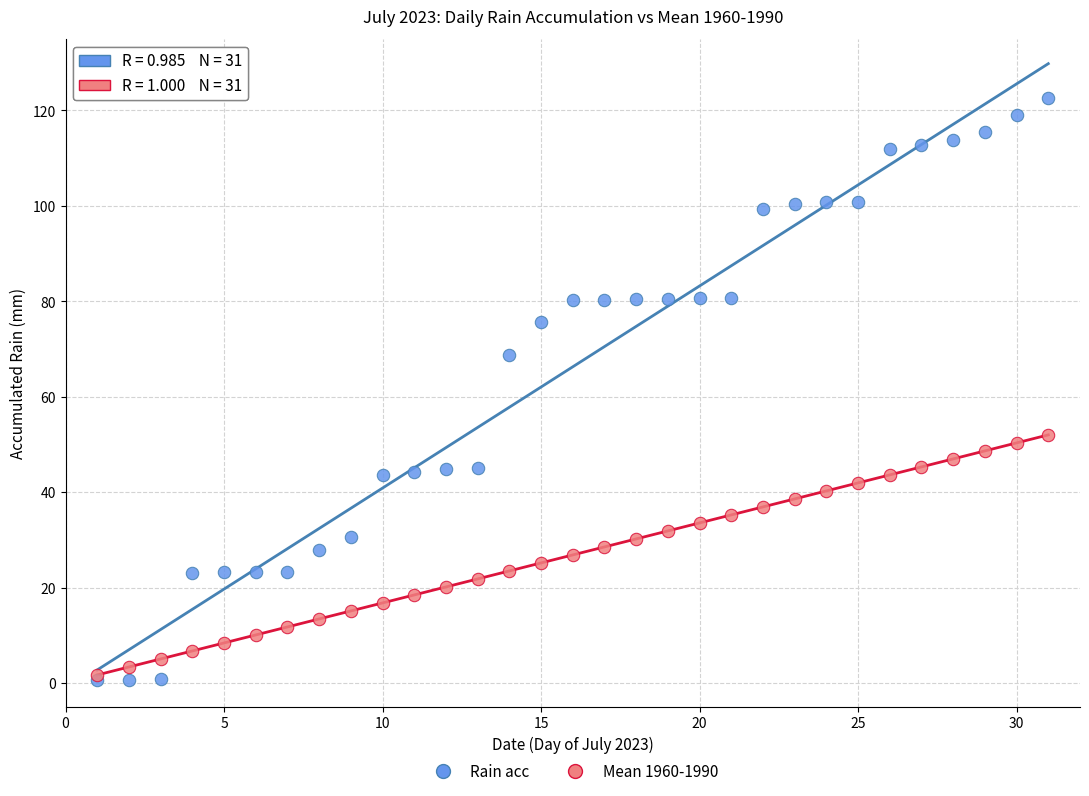

Which series has the widest spread of Y values?

Rain acc